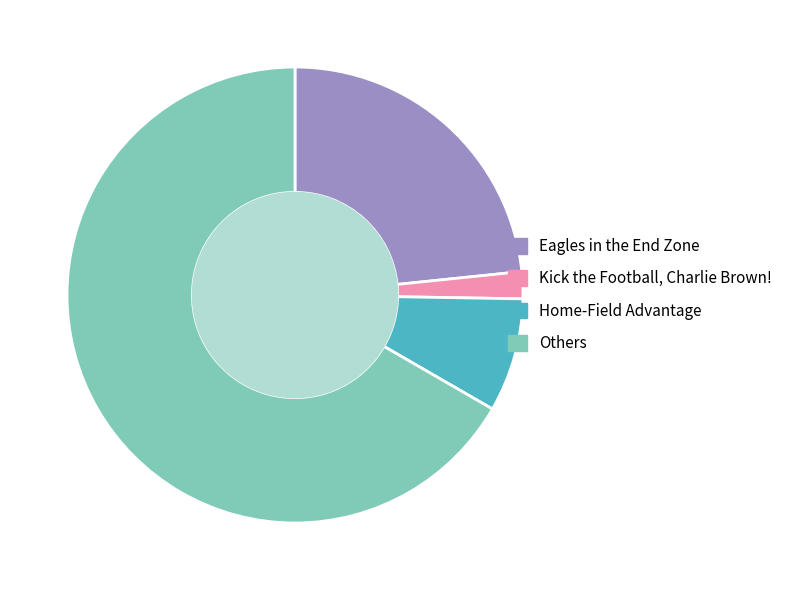

Is it true that Others is 56% of the pie?

False